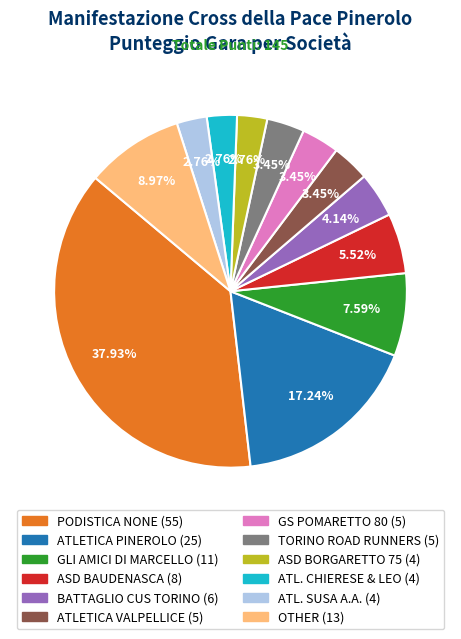

Approximately how many times larger is the value at ATLETICA PINEROLO compared to GS POMARETTO 80?

5.0